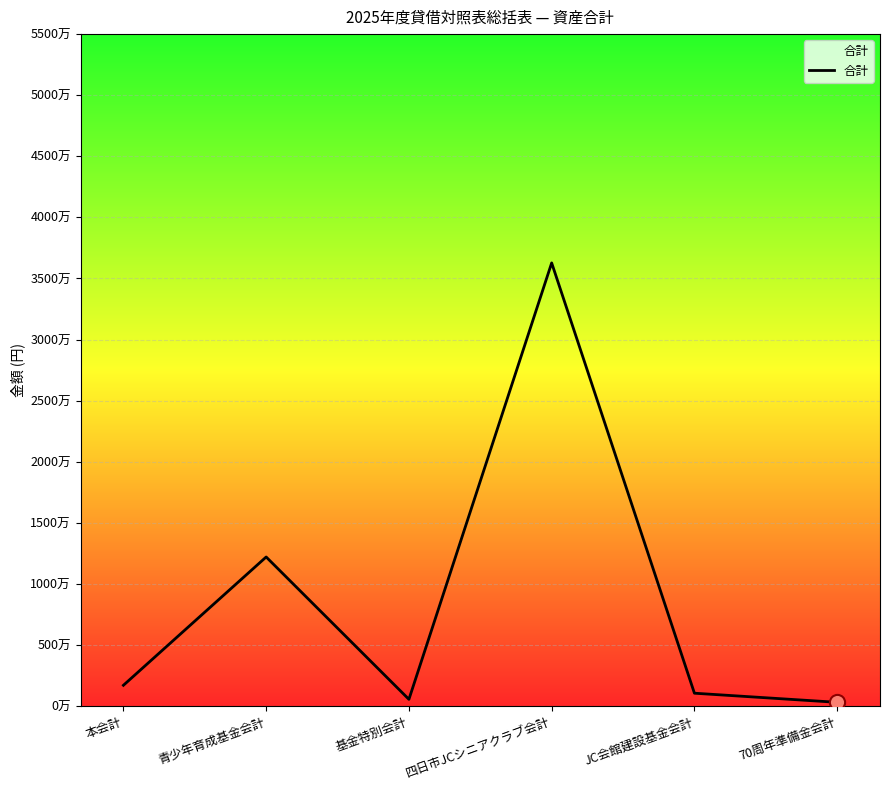

What is the change in value from 青少年育成基金会計 to 四日市JCシニアクラブ会計?

+24072538